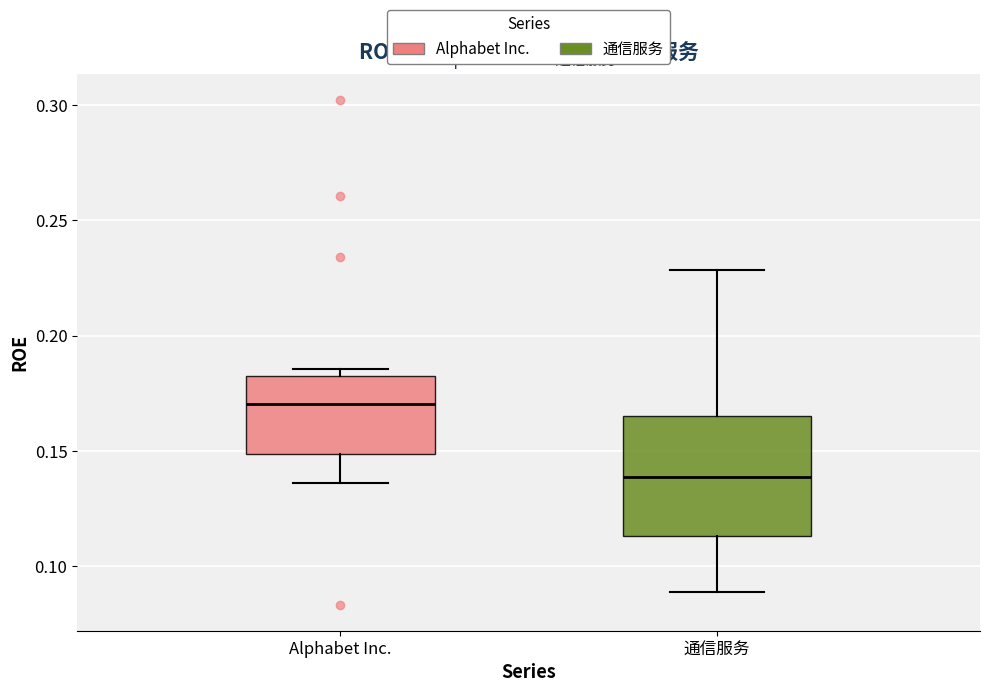

Which box has the lowest median line?

通信服务